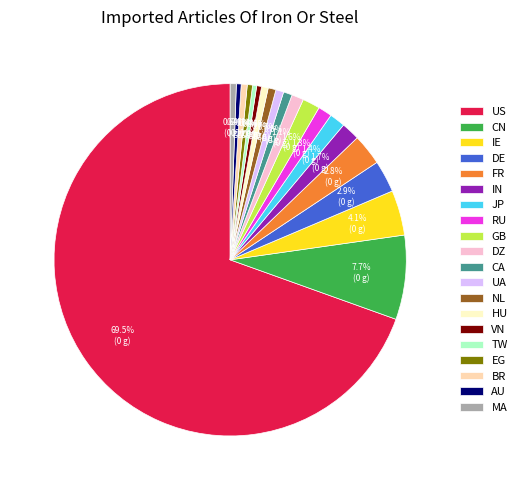

What is the ratio of the value at IE to the value at UA?

5.7